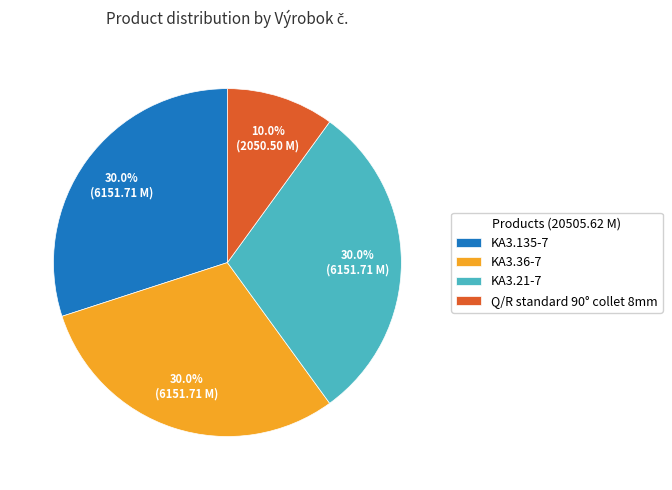

The Q/R standard 90° collet 8mm slice represents 1% of the pie. True or false?

False